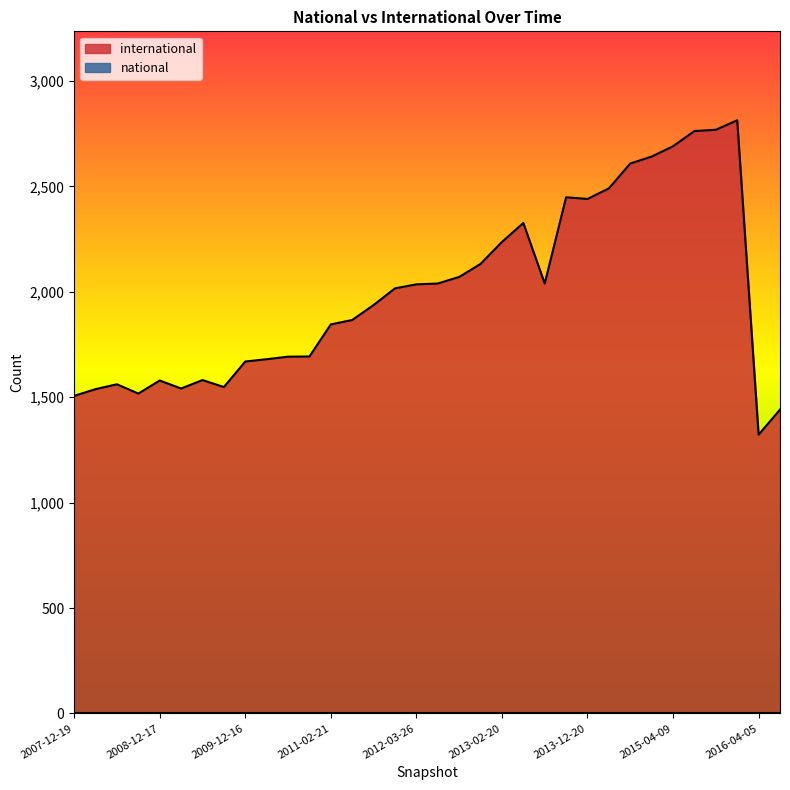

What value does the data have at 2015-07-03, to the nearest 50?

2750